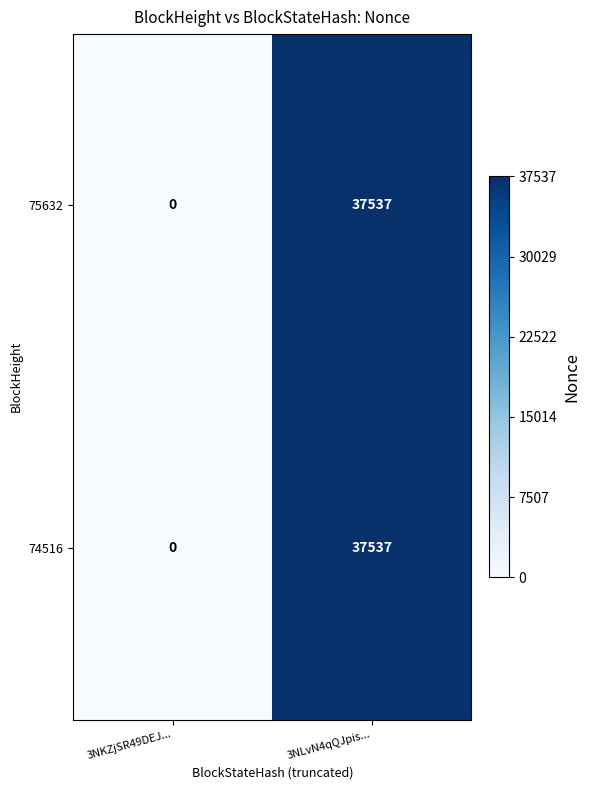

What is the sum of the 74516 values at 3NLvN4qQJpis... and 3NKZjSR49DEJ...?

37537